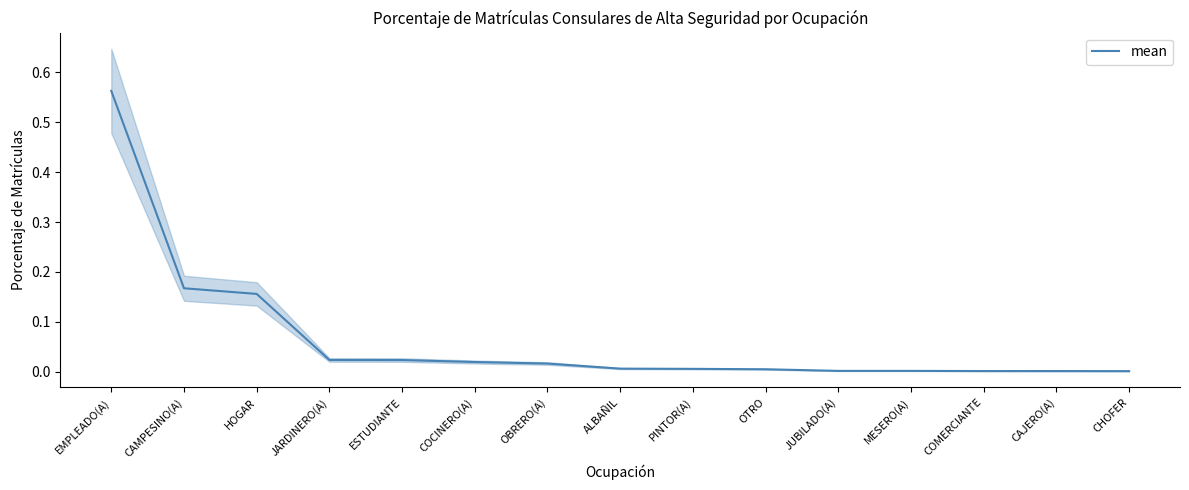

Rank the categories by value from lowest to highest.

CHOFER, CAJERO(A), COMERCIANTE, JUBILADO(A), MESERO(A), OTRO, PINTOR(A), ALBAÑIL, OBRERO(A), COCINERO(A), ESTUDIANTE, JARDINERO(A), HOGAR, CAMPESINO(A), EMPLEADO(A)